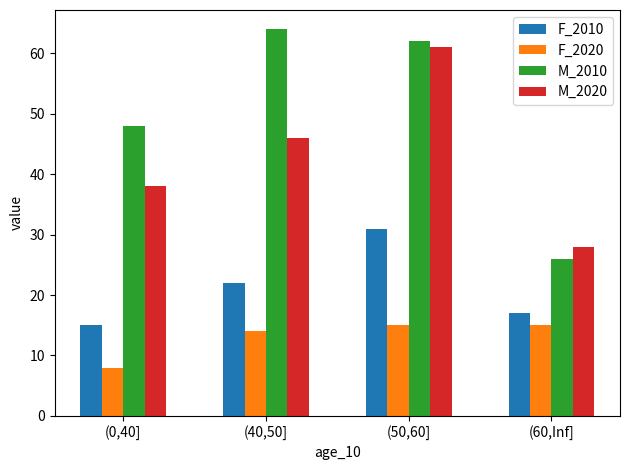

Which category has the highest value in the F_2010 series?

(50,60]